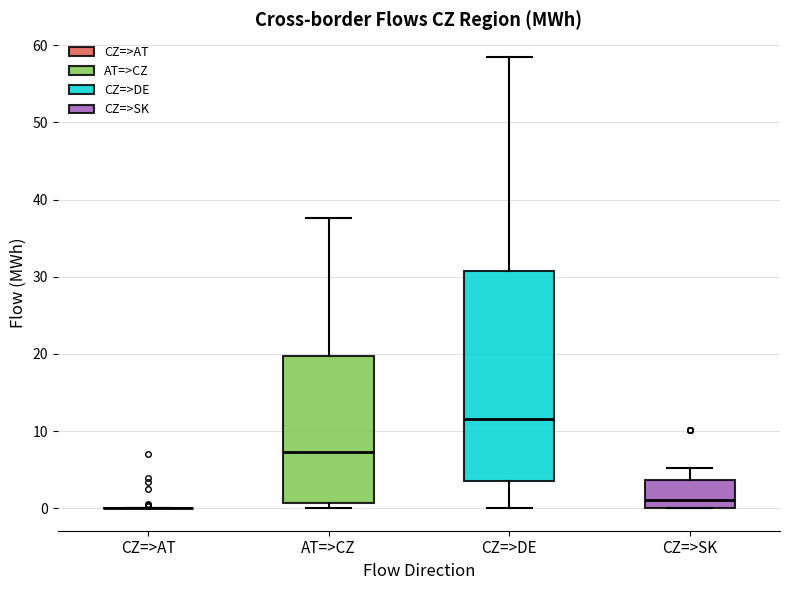

Where is the upper edge of the box for AT=>CZ on the y-axis? The values are not printed on the chart, so give them approximately, as read against the axis.

20